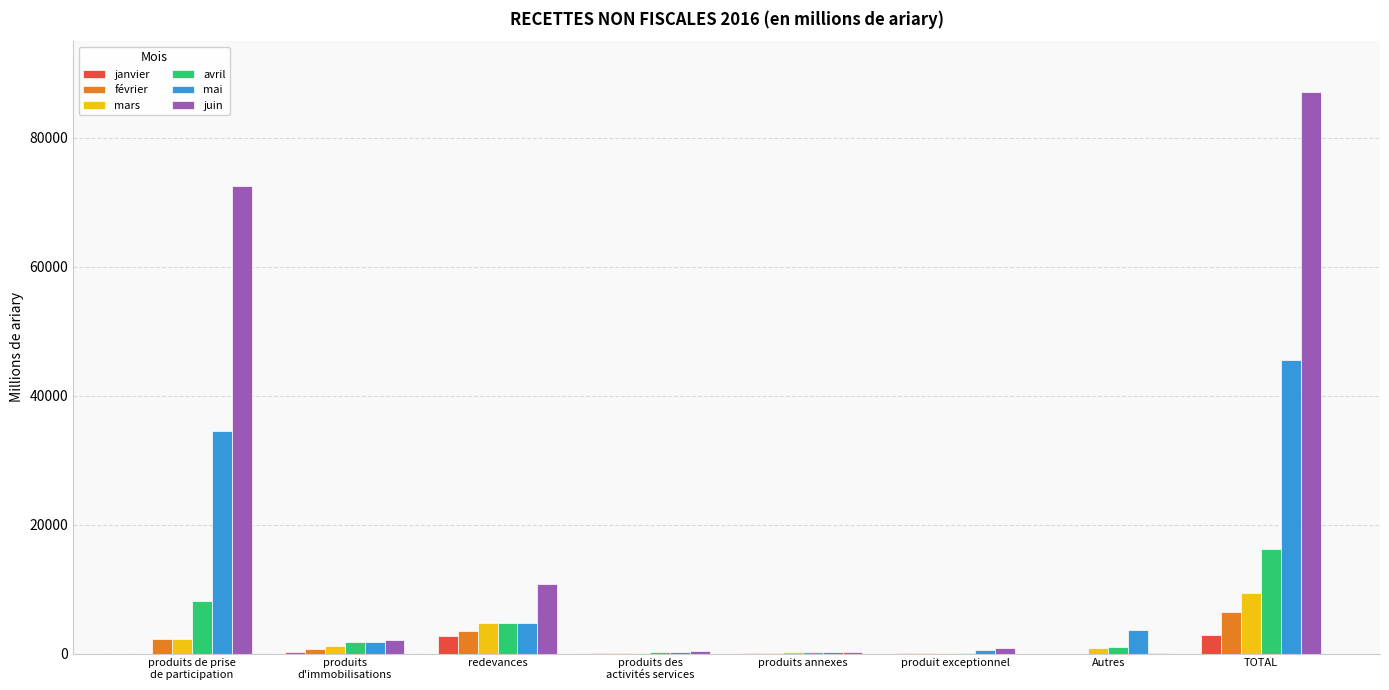

What is the highest value of the mai series?

45615.1